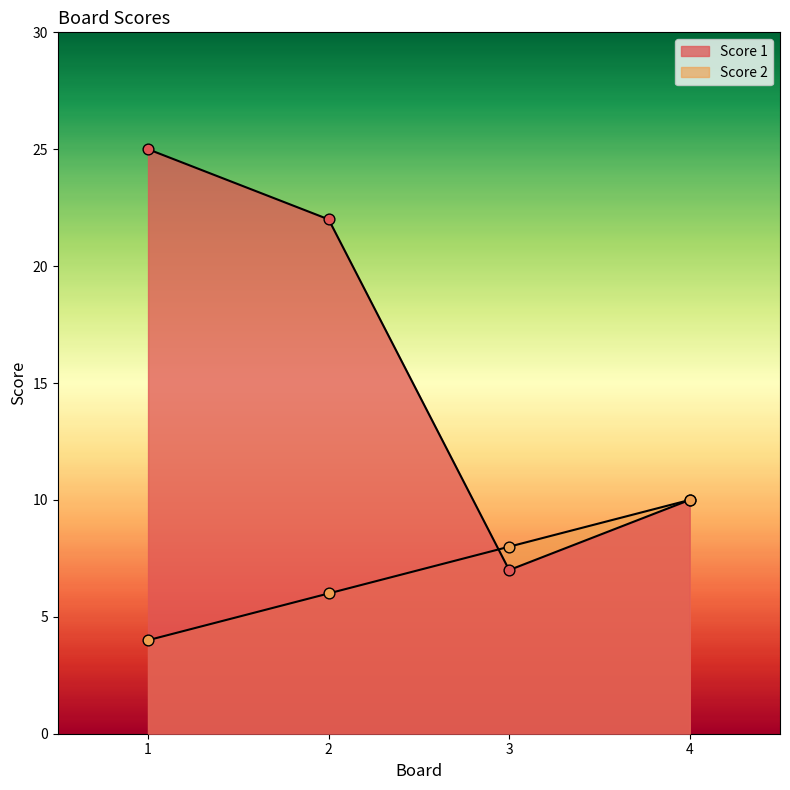

Which series reaches the minimum Y coordinate?

Score 2